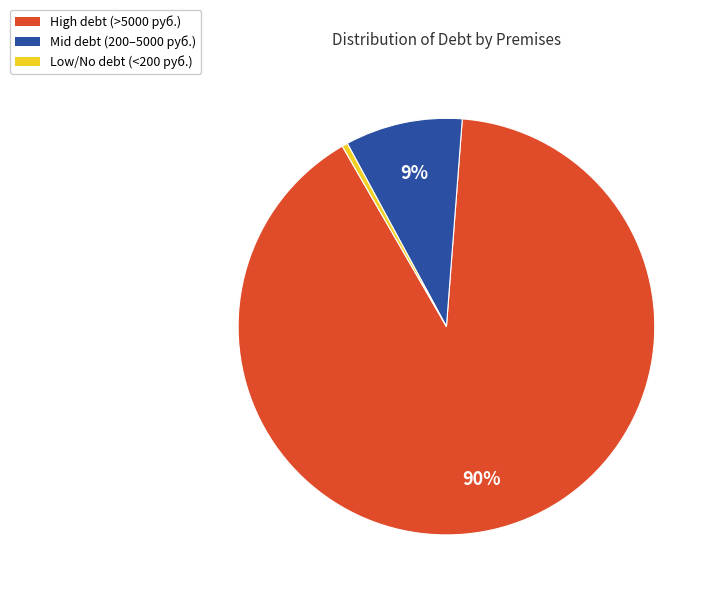

To the nearest percent, what is the average slice percentage?

33%